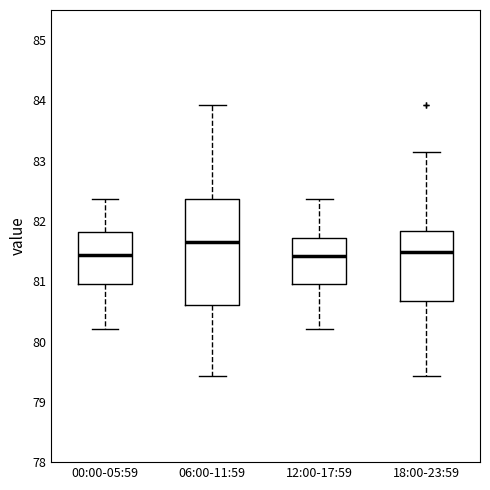

Reading left to right, transcribe this box plot: for each box, give where its median line is, the range the box spans, and where its two whiskers end, as read against the y-axis. The values are not printed on the chart, so give them approximately, as read against the axis.

00:00-05:59: median 81.4, box 81.0 to 81.8, whiskers 80.2 to 82.4
06:00-11:59: median 81.7, box 80.6 to 82.4, whiskers 79.4 to 83.9
12:00-17:59: median 81.4, box 81.0 to 81.7, whiskers 80.2 to 82.4
18:00-23:59: median 81.5, box 80.7 to 81.8, whiskers 79.4 to 83.1